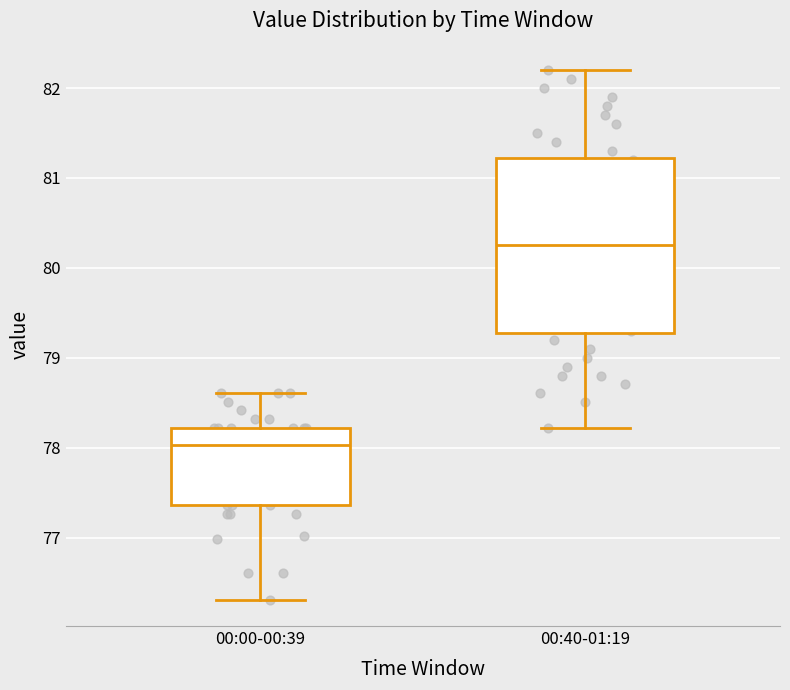

Reading left to right, transcribe this box plot: for each box, give where its median line is, the range the box spans, and where its two whiskers end, as read against the y-axis. The values are not printed on the chart, so give them approximately, as read against the axis.

00:00-00:39: median 78.0, box 77.4 to 78.2, whiskers 76.3 to 78.6
00:40-01:19: median 80.3, box 79.3 to 81.2, whiskers 78.2 to 82.2